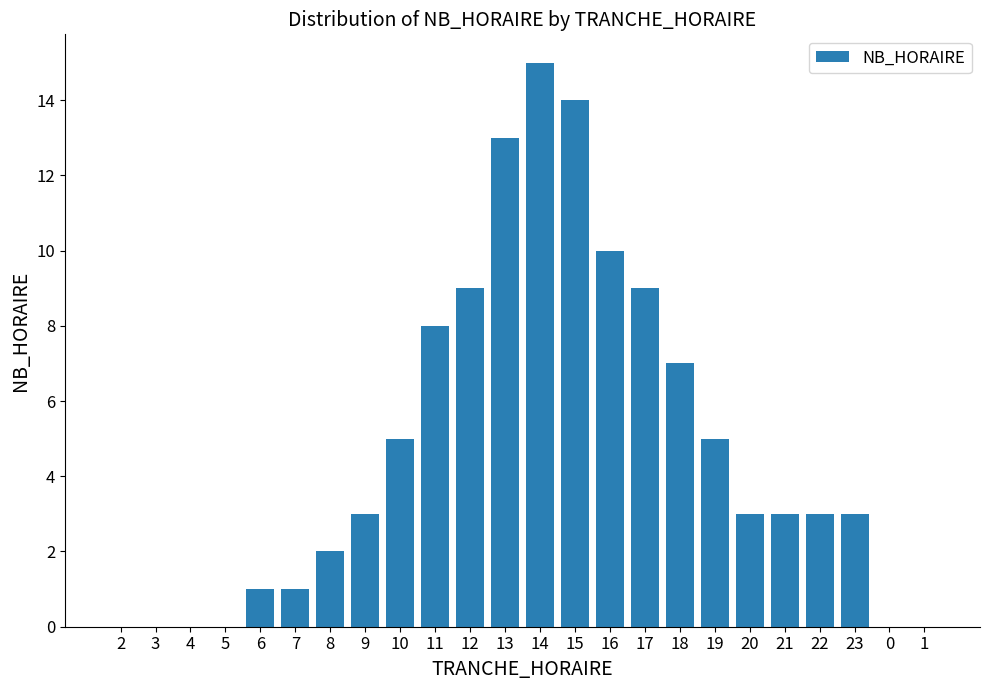

Reading right to left, extract all data points from this chart.

1=0	0=0	23=3	22=3	21=3	20=3	19=5	18=7	17=9	16=10	15=14	14=15	13=13	12=9	11=8	10=5	9=3	8=2	7=1	6=1	5=0	4=0	3=0	2=0